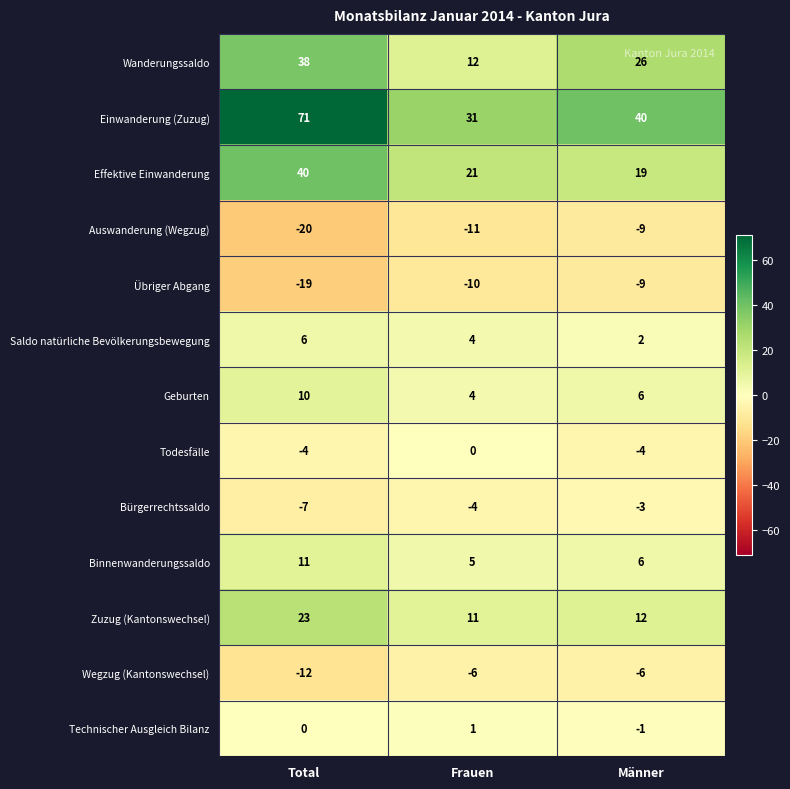

What is the approximate value of Übriger Abgang at Total?

-19